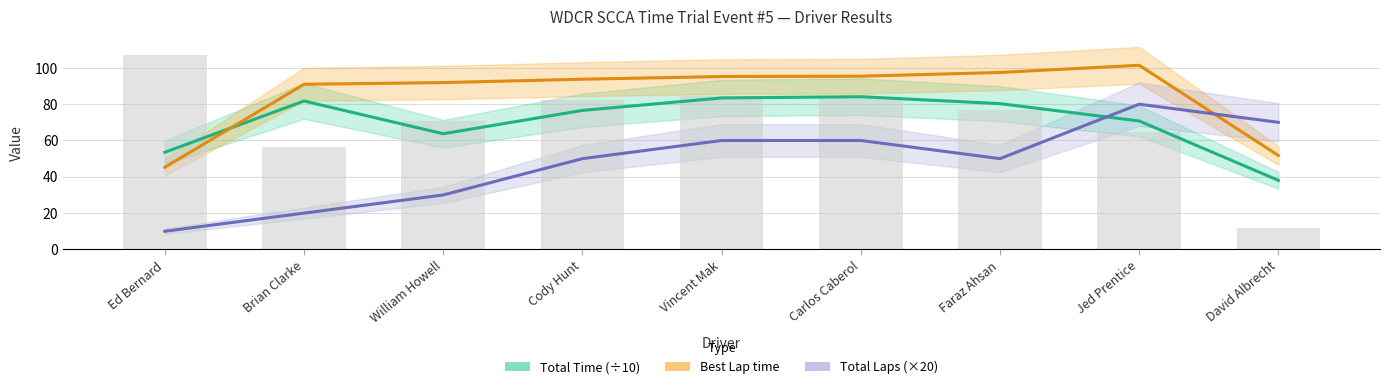

At which label does Best Lap time first exceed 93?

Cody Hunt